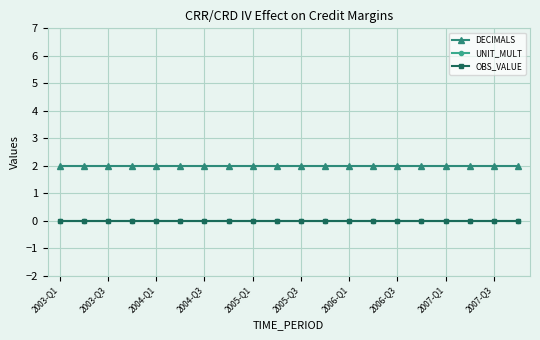

True or false: OBS_VALUE has more than 1 interior local peaks.

False